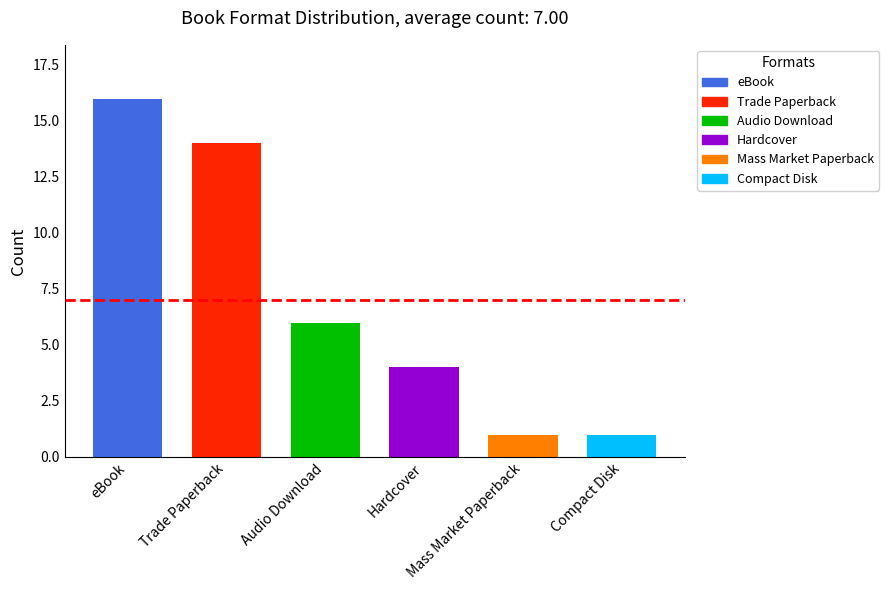

Rank the categories by value from highest to lowest.

eBook, Trade Paperback, Audio Download, Hardcover, Mass Market Paperback, Compact Disk